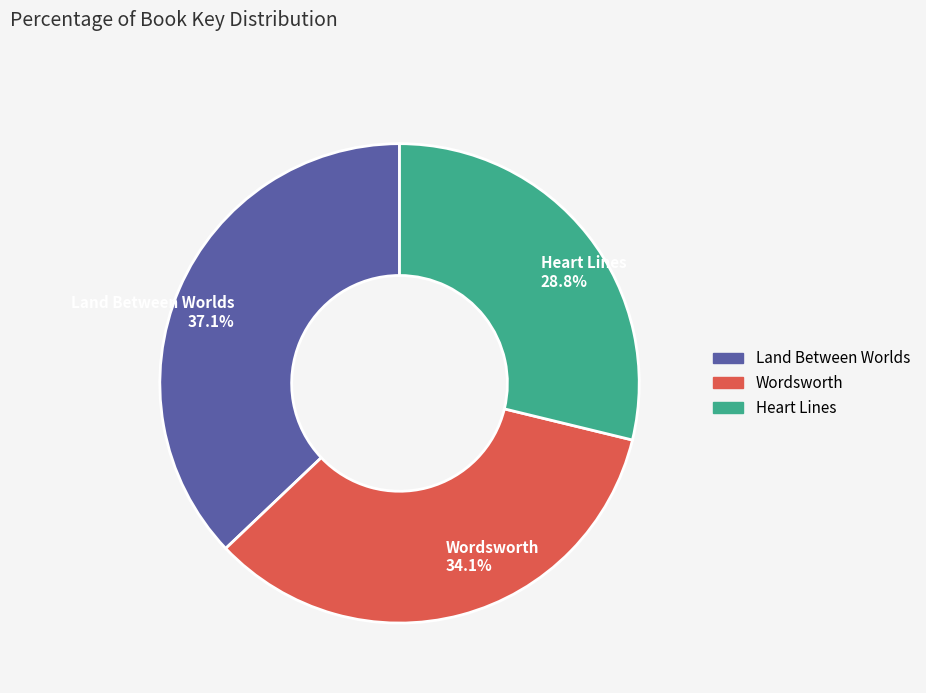

To the nearest percent, what portion does Heart Lines represent?

29%